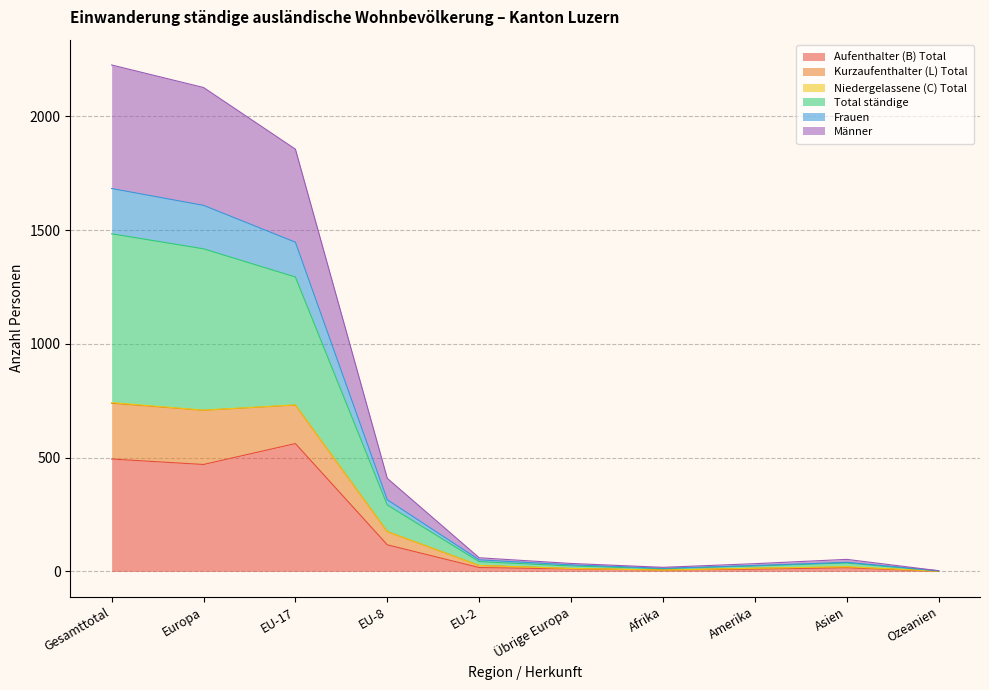

What is the label of the 4th point from the right?

Afrika